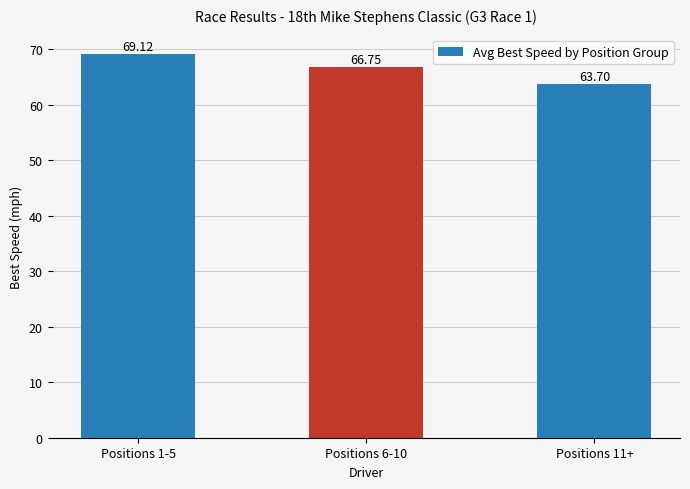

What is the label of the 2nd bar from the right?

Positions 6-10